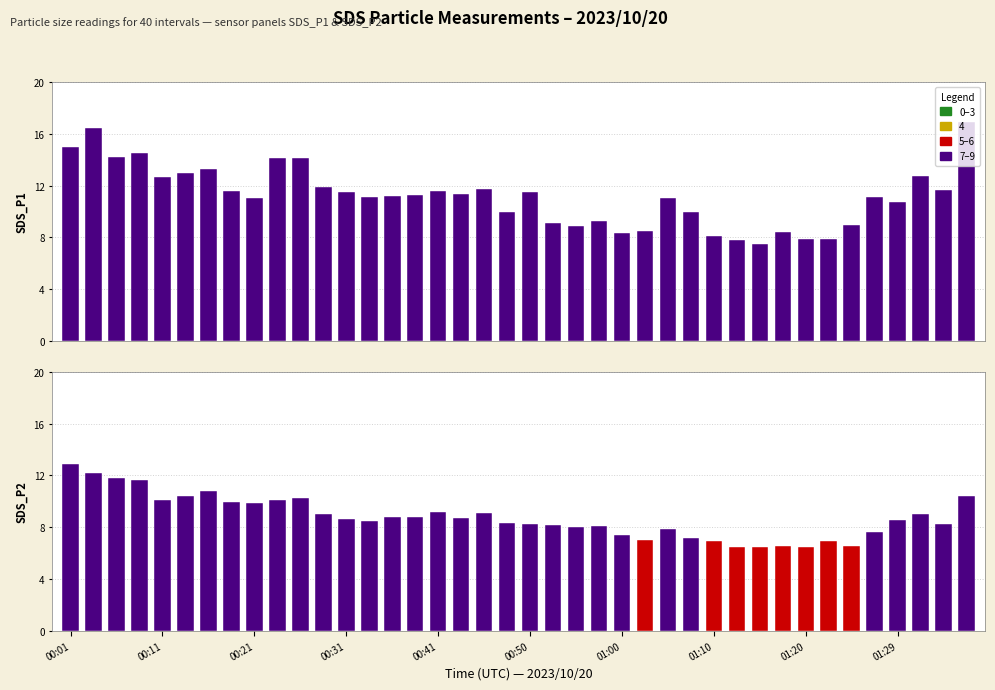

The SDS_P2 series shows 3.2 at 00:04. True or false?

False